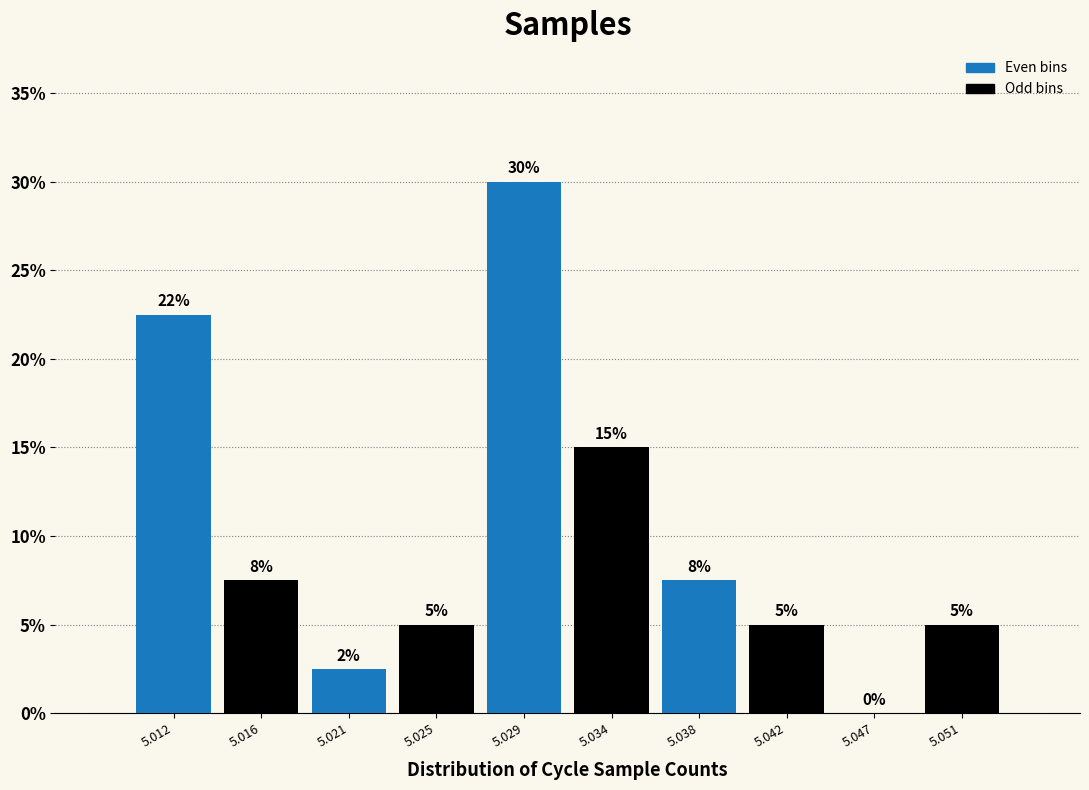

Which has a higher value, 5.034 or 5.038?

5.034